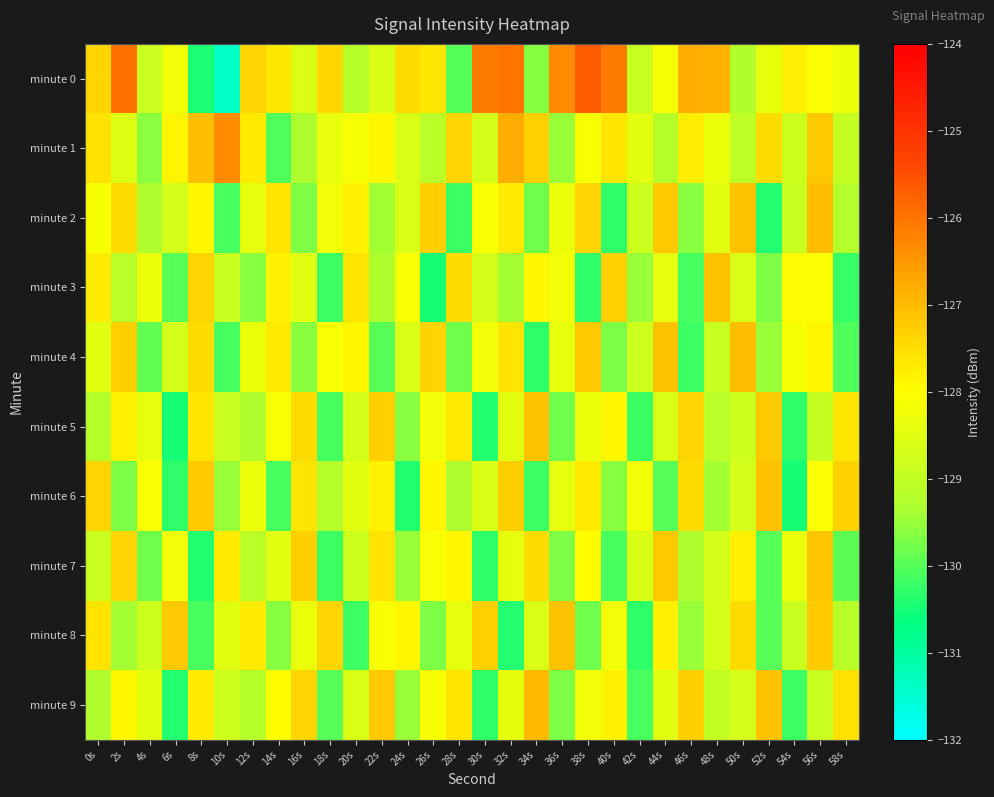

At how many categories does at least one series exceed -130?

30